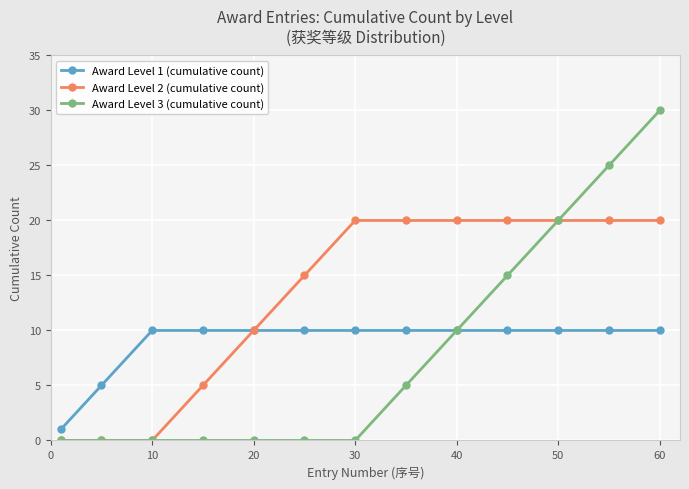

Which series has the widest spread of values?

Award Level 3 (cumulative count)